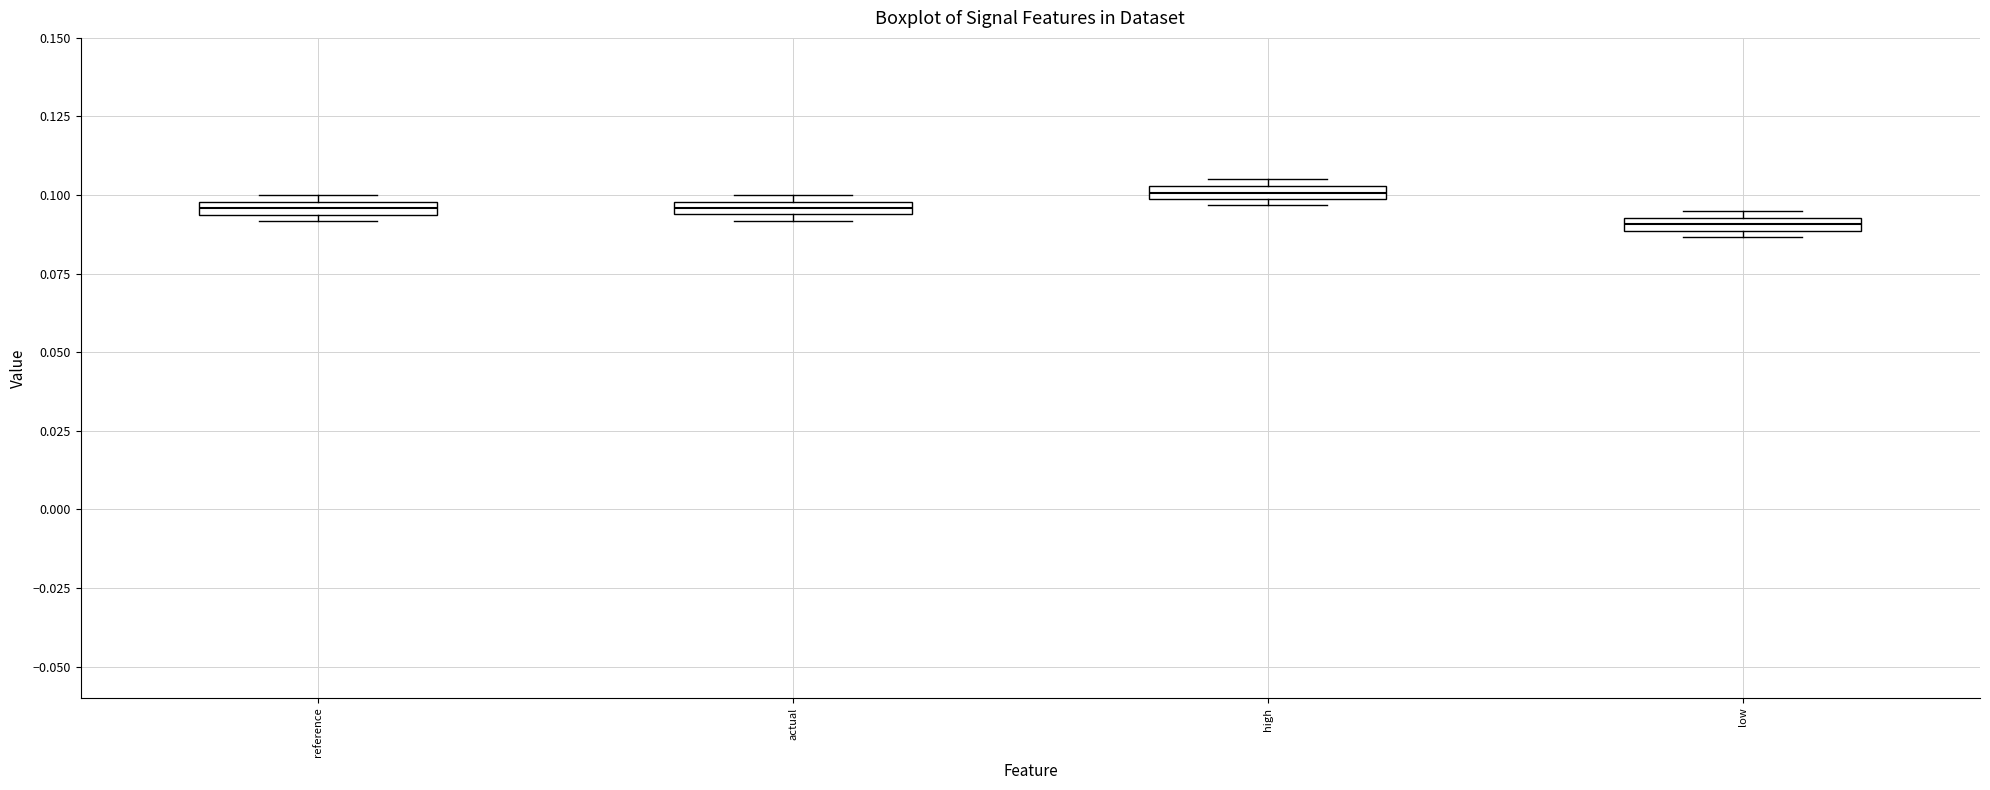

Which box's median line is the lowest?

low